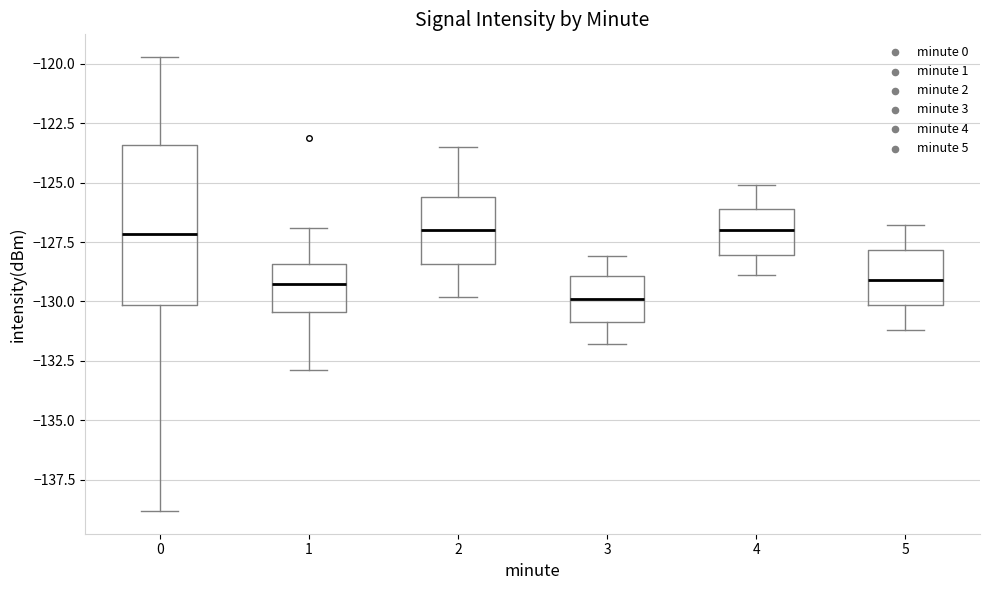

Reading left to right, transcribe this box plot: for each box, give where its median line is, the range the box spans, and where its two whiskers end, as read against the y-axis. The values are not printed on the chart, so give them approximately, as read against the axis.

0: median -127.0, box -130.0 to -123.5, whiskers -139.0 to -119.5
1: median -129.0, box -130.5 to -128.5, whiskers -133.0 to -127.0
2: median -127.0, box -128.5 to -125.5, whiskers -130.0 to -123.5
3: median -130.0, box -131.0 to -129.0, whiskers -132.0 to -128.0
4: median -127.0, box -128.0 to -126.0, whiskers -129.0 to -125.0
5: median -129.0, box -130.0 to -128.0, whiskers -131.0 to -127.0